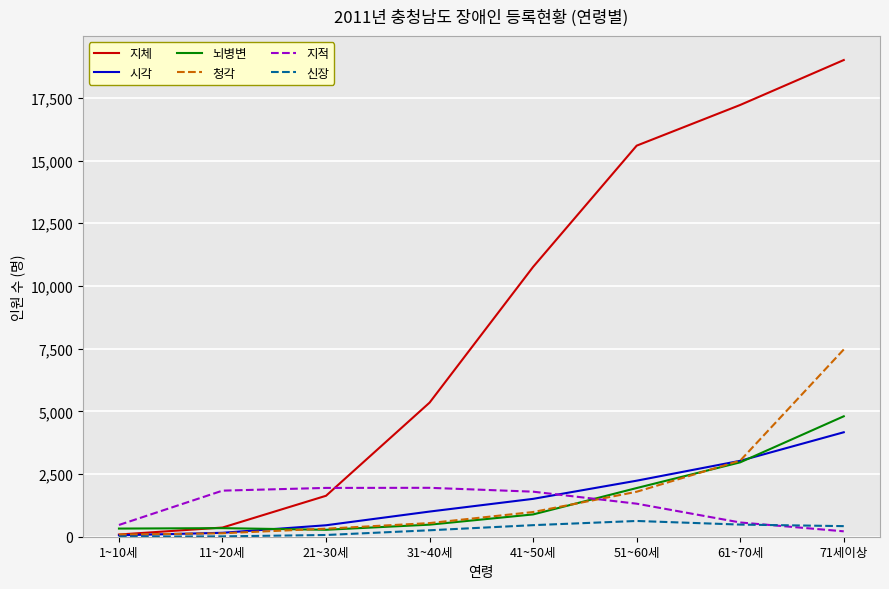

Which series changed the most between 41~50세 and 51~60세?

지체